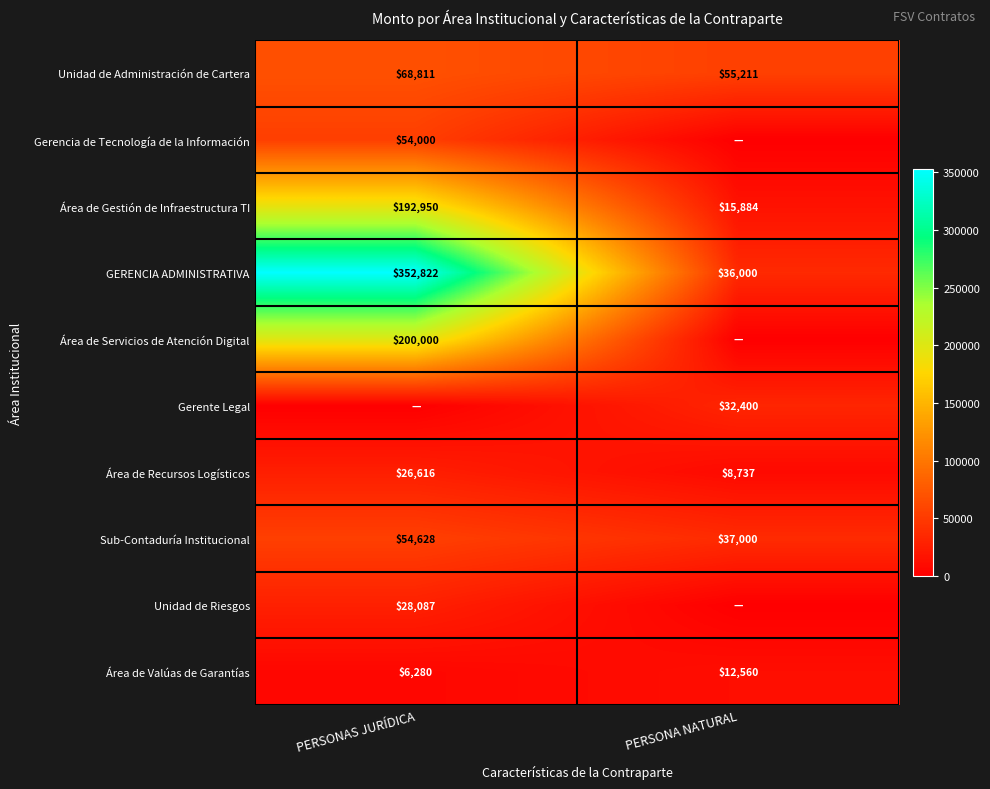

Where is Área de Recursos Logísticos nearest to the value 17676?

PERSONA NATURAL